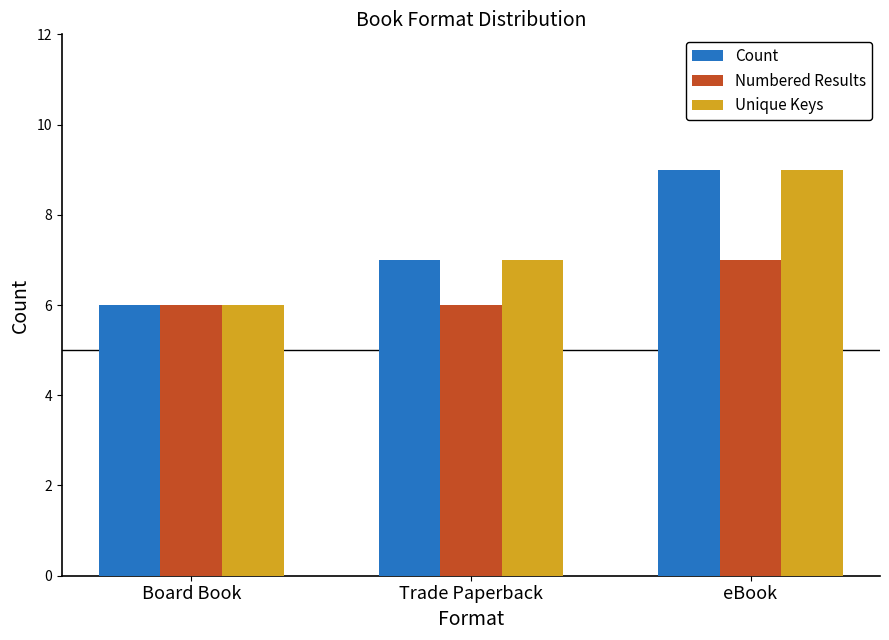

Count the Unique Keys values in the range 6 to 9.

3